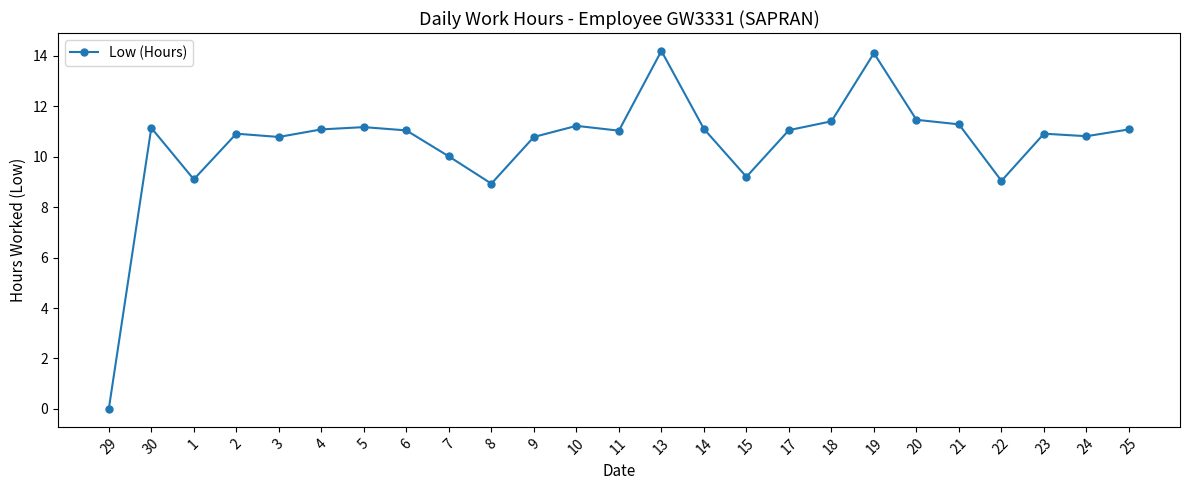

How many distinct data groups are displayed?

1